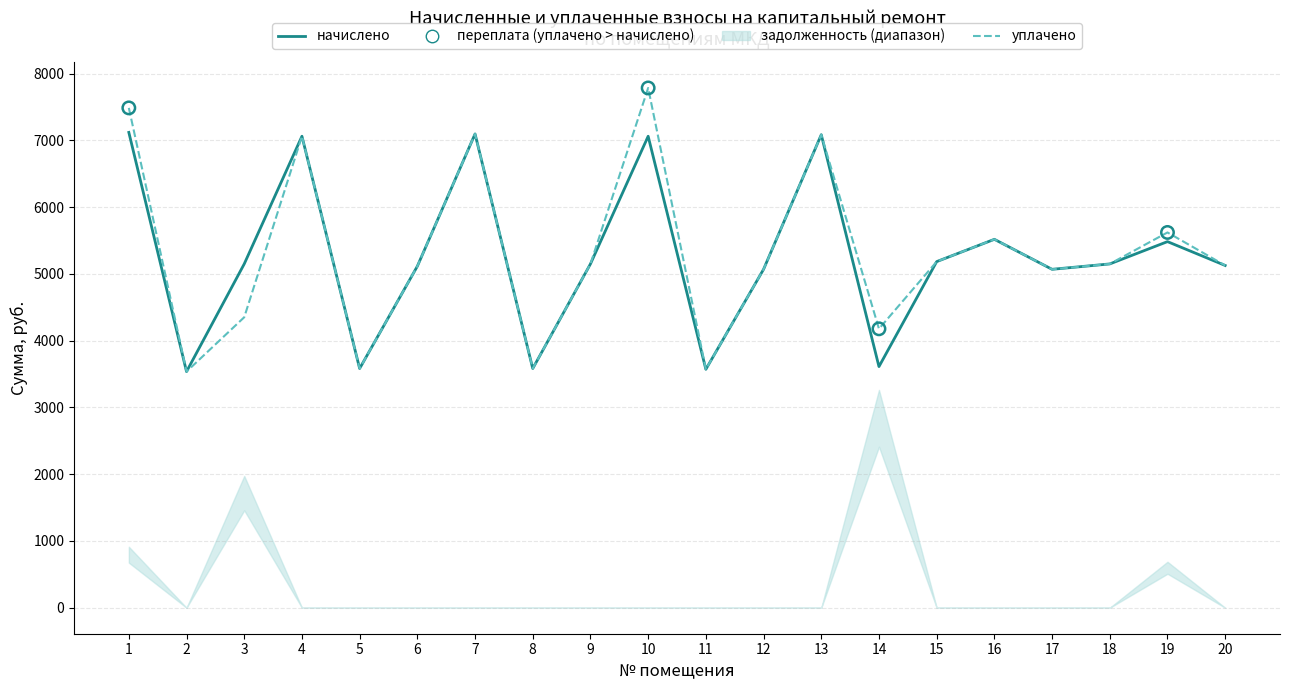

At which category is the sum across all series the highest?

10